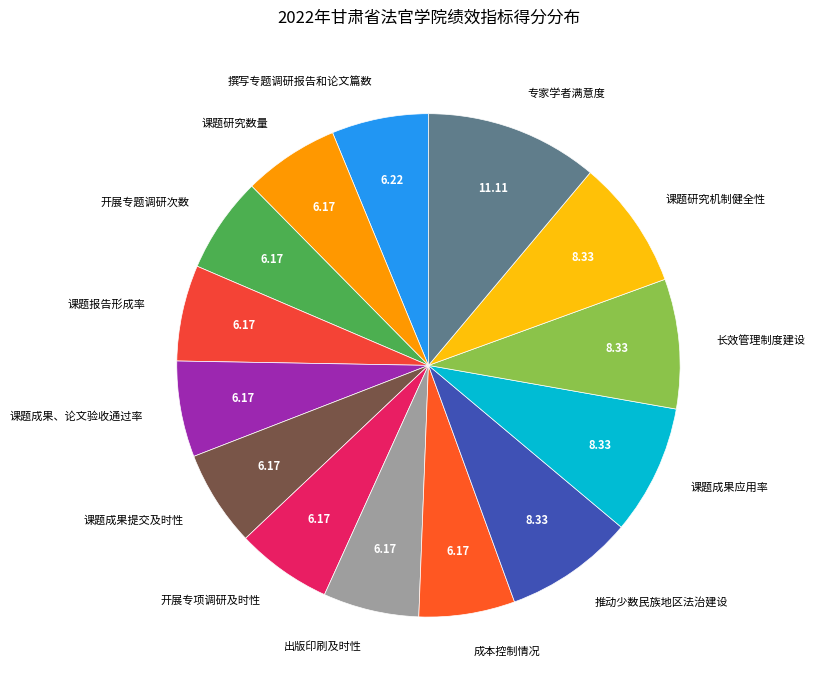

Approximately how many times larger is the value at 成本控制情况 compared to 开展专题调研次数?

1.0